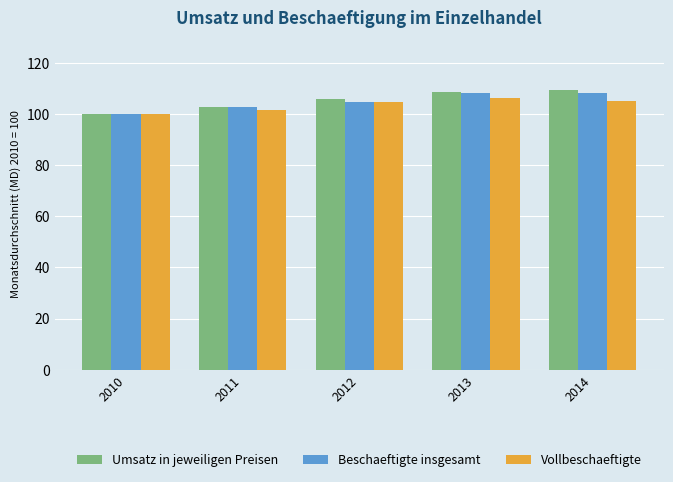

Between 2011 and 2013, which series saw the biggest shift?

Umsatz in jeweiligen Preisen